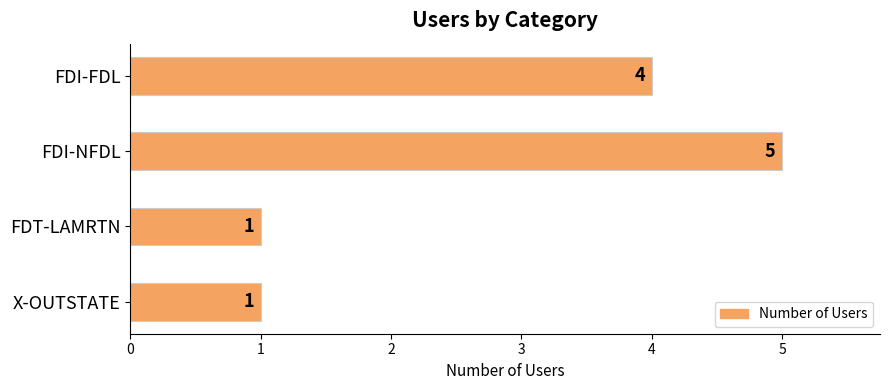

How many series are shown in this chart?

1